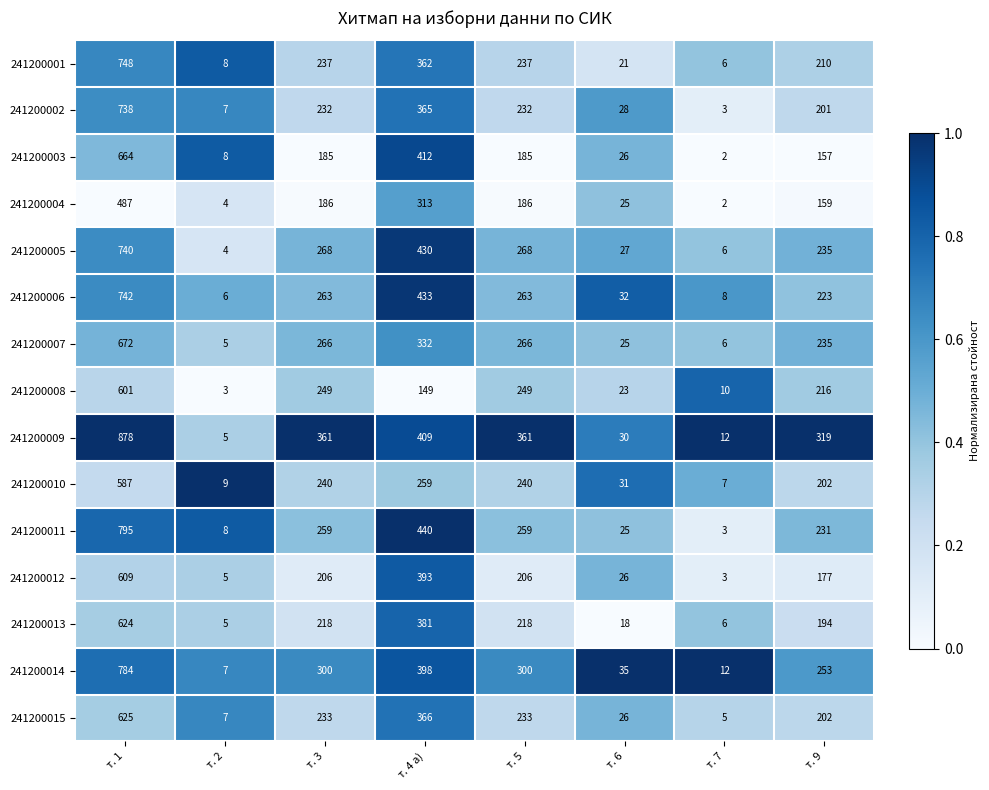

Which label corresponds to the largest value in the chart?

т. 1